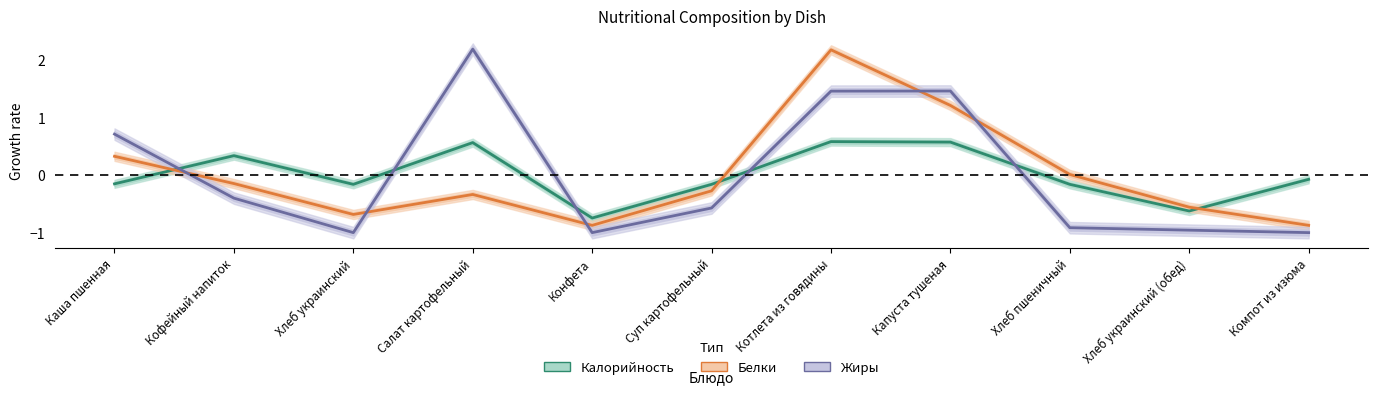

Between which two adjacent categories do Белки and Жиры first intersect?

Каша пшенная and Кофейный напиток